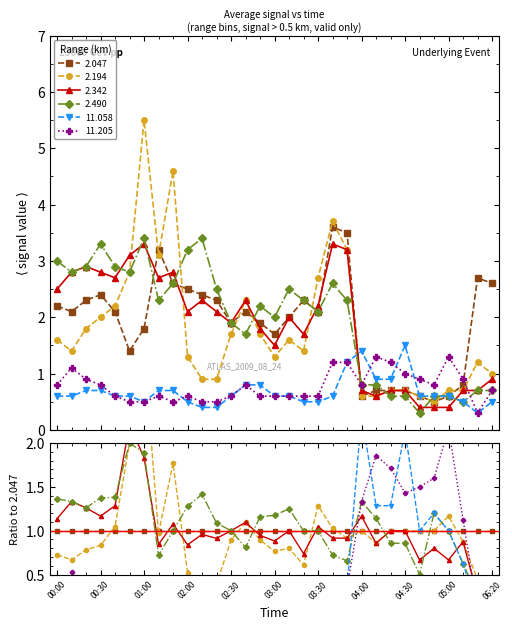

Which series has the largest total across all categories?

2.490